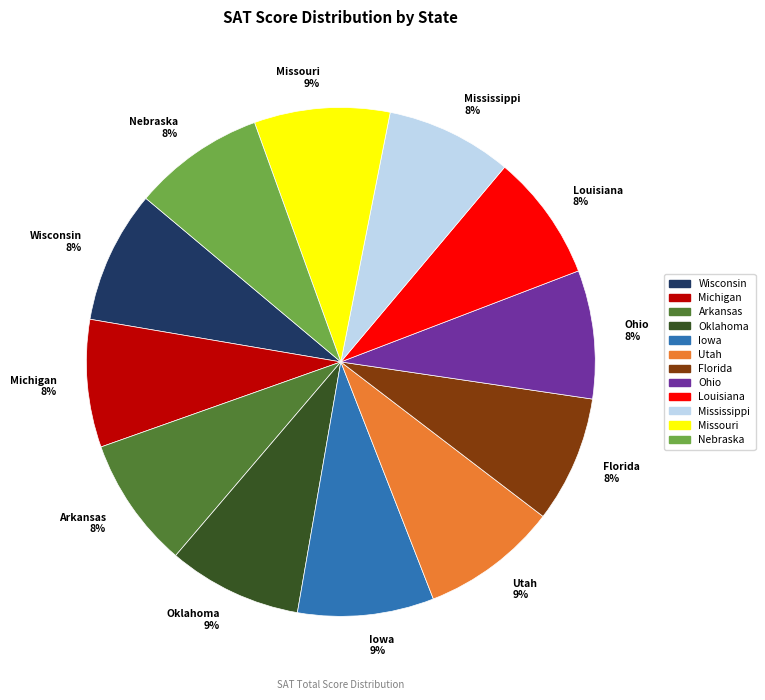

The Iowa 9% slice represents 3% of the pie. True or false?

False